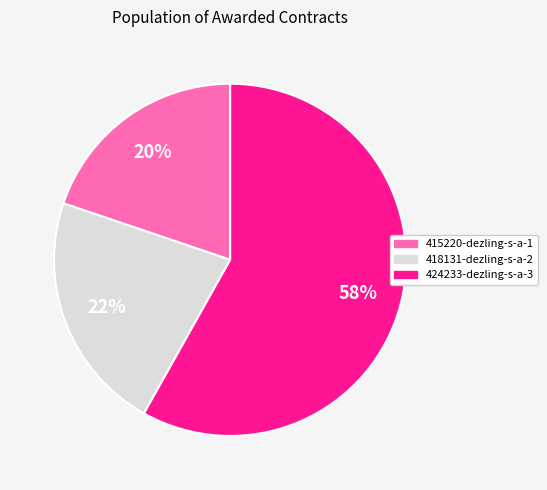

To the nearest percent, what is the combined percentage of 418131-dezling-s-a-2 and 415220-dezling-s-a-1?

42%